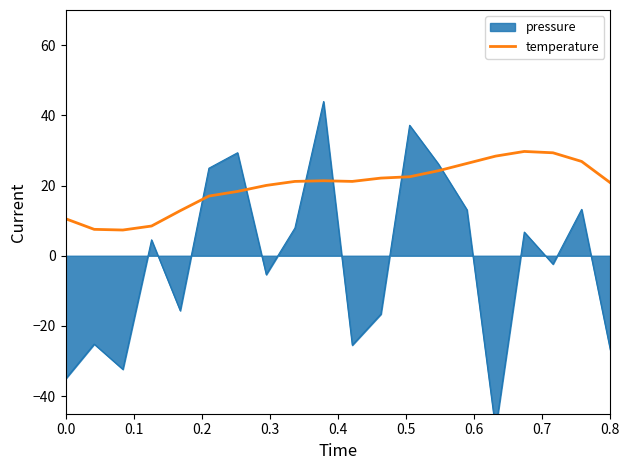

What is the minimum value for temperature?

7.3